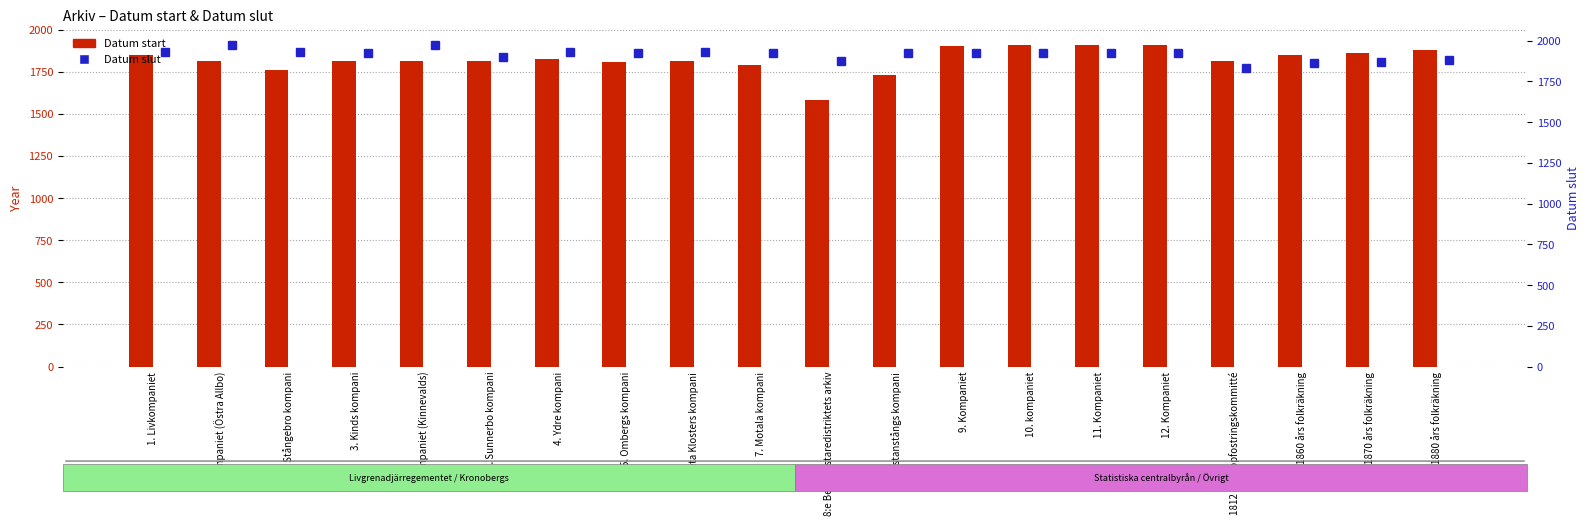

At how many categories does at least one series exceed 1603?

20